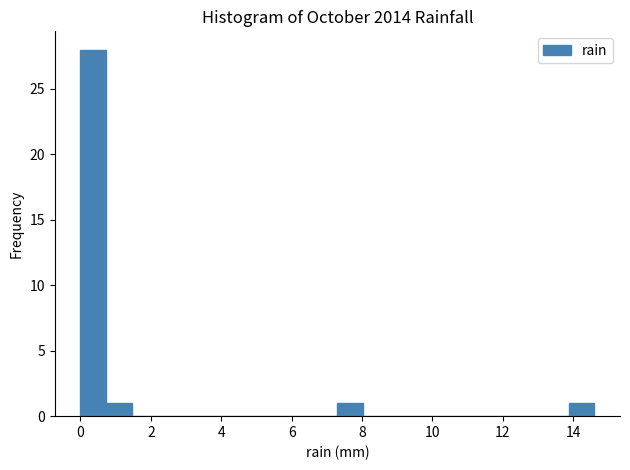

Around what value on the x-axis is the tallest bar? Give the approximate position of its centre, as read against the axis.

0.4